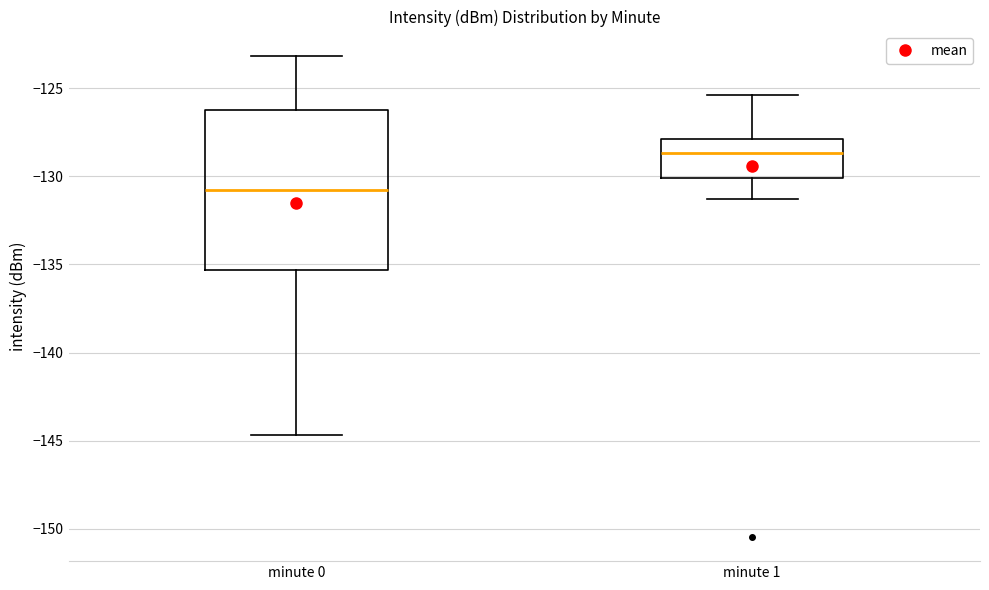

Reading left to right, read every box against the y-axis: the position of its median line, the range the box covers, and the ends of its whiskers. The values are not printed on the chart, so give them approximately, as read against the axis.

minute 0: median -131.0, box -135.5 to -126.0, whiskers -144.5 to -123.0
minute 1: median -128.5, box -130.0 to -128.0, whiskers -131.5 to -125.5